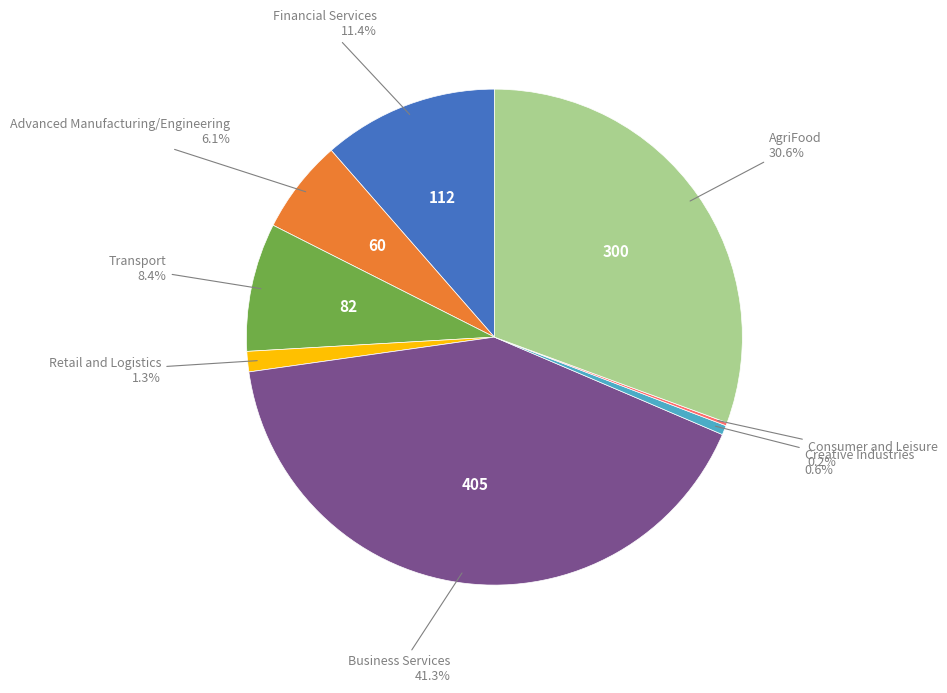

Is there a majority slice in this chart?

No